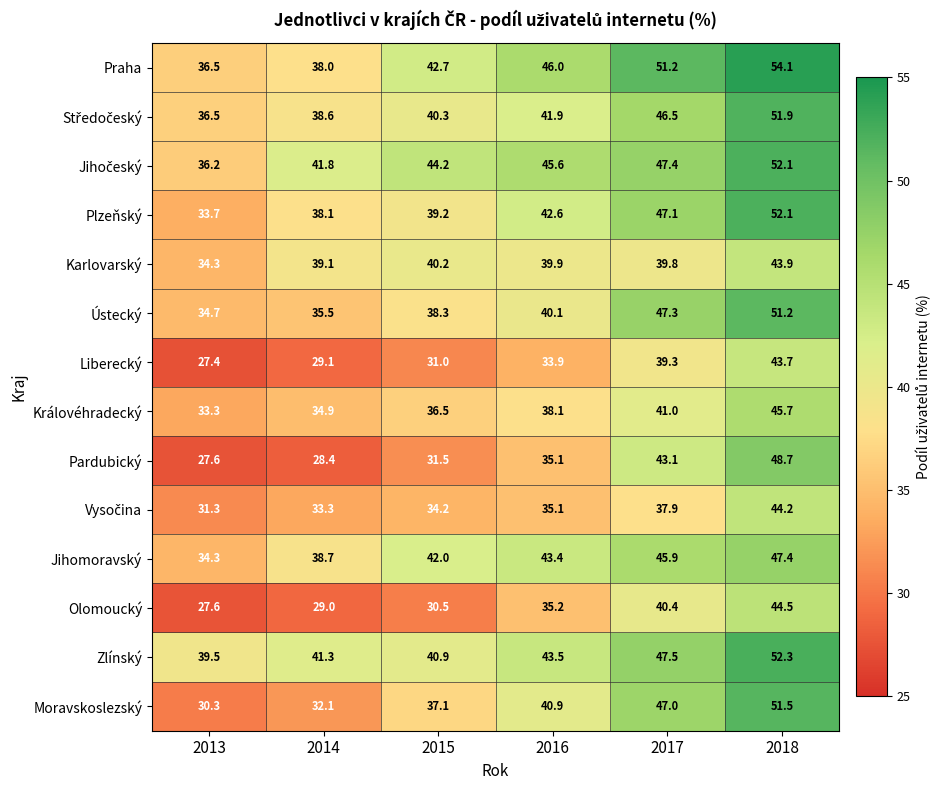

Where is Ústecký nearest to the value 42?

2016